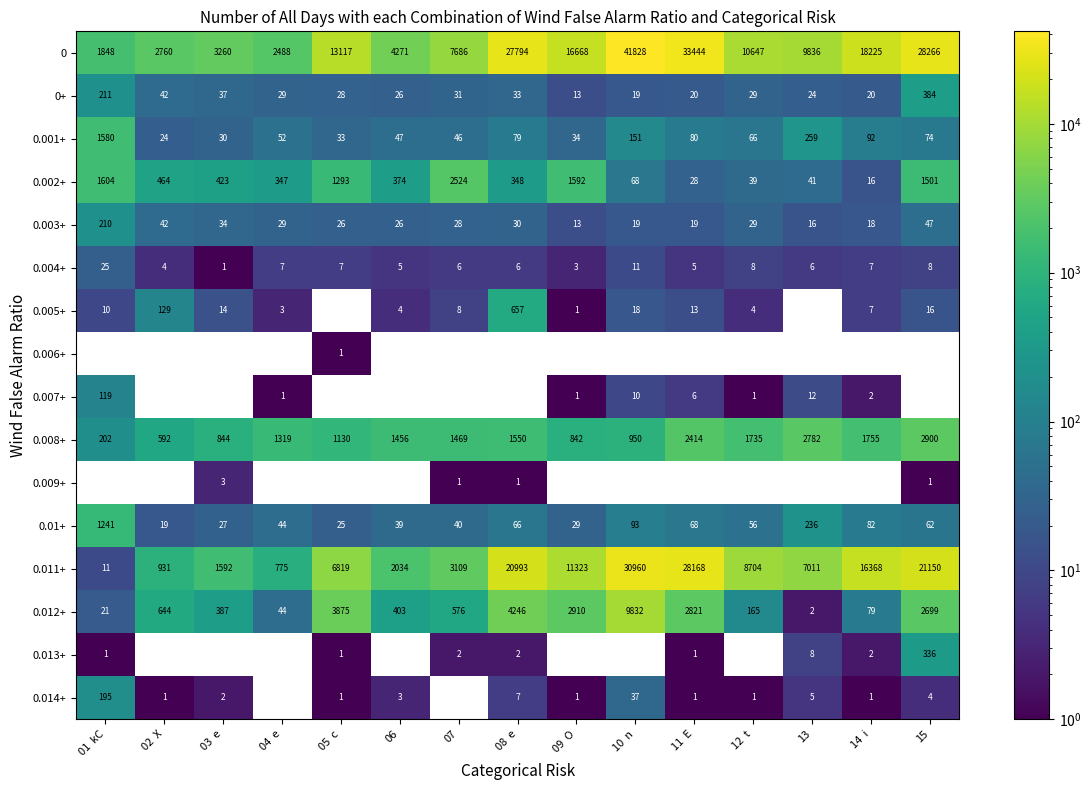

At which label does 0.002+ reach its minimum?

14  i